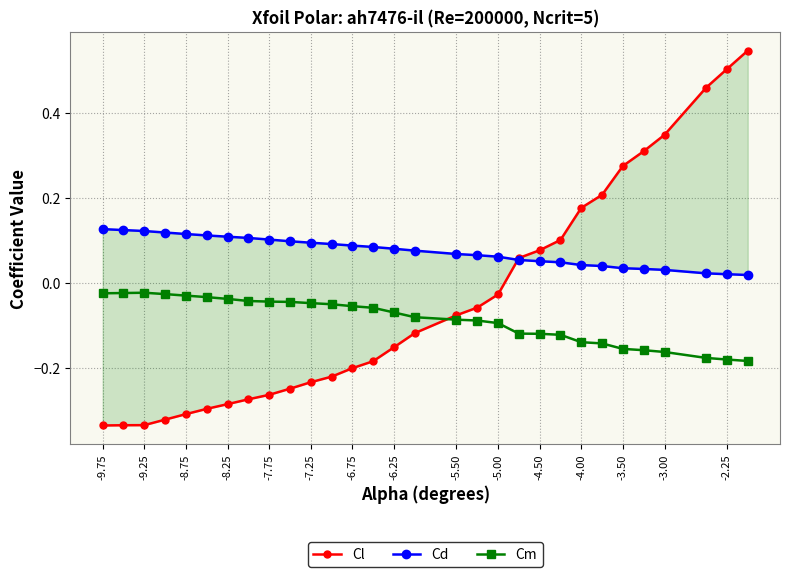

The value of Cm at -3.50 is -0.3. True or false?

False